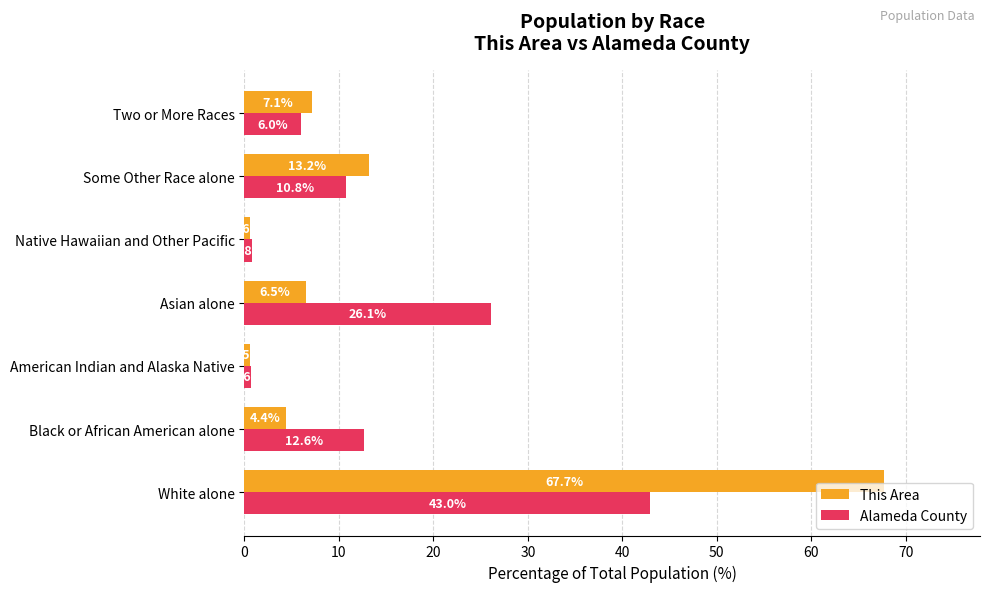

What are all the series names shown in the legend?

This Area, Alameda County